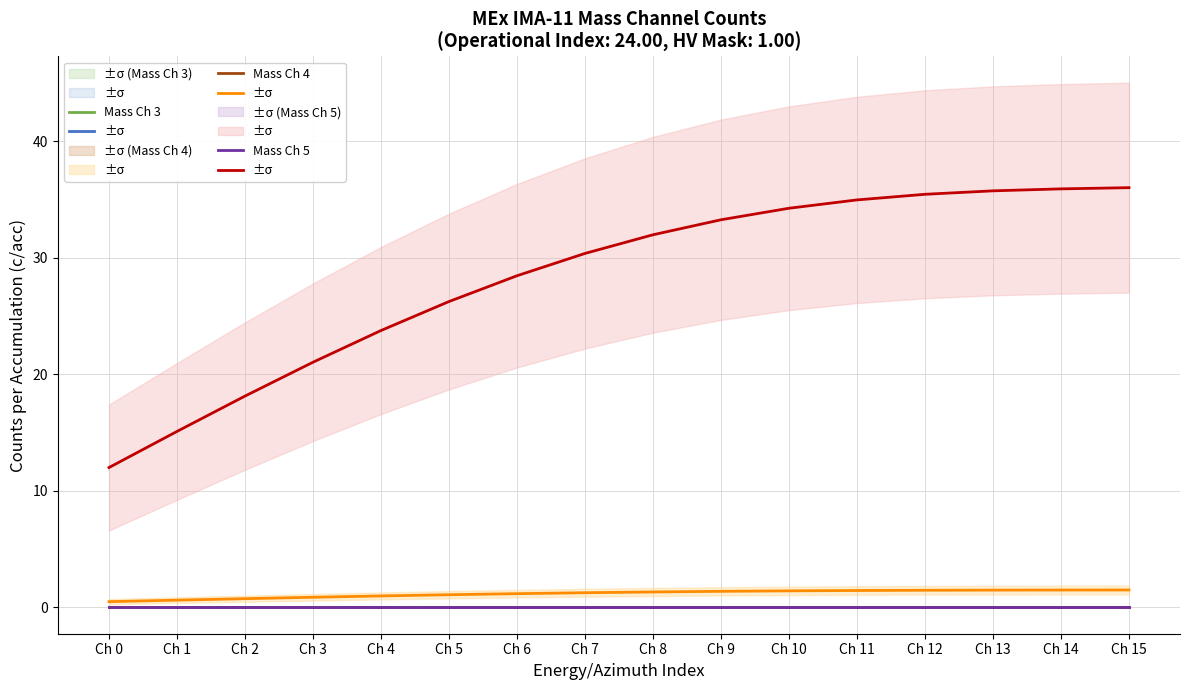

The value of Mass Ch 4 at Ch 5 is 0.0. True or false?

True